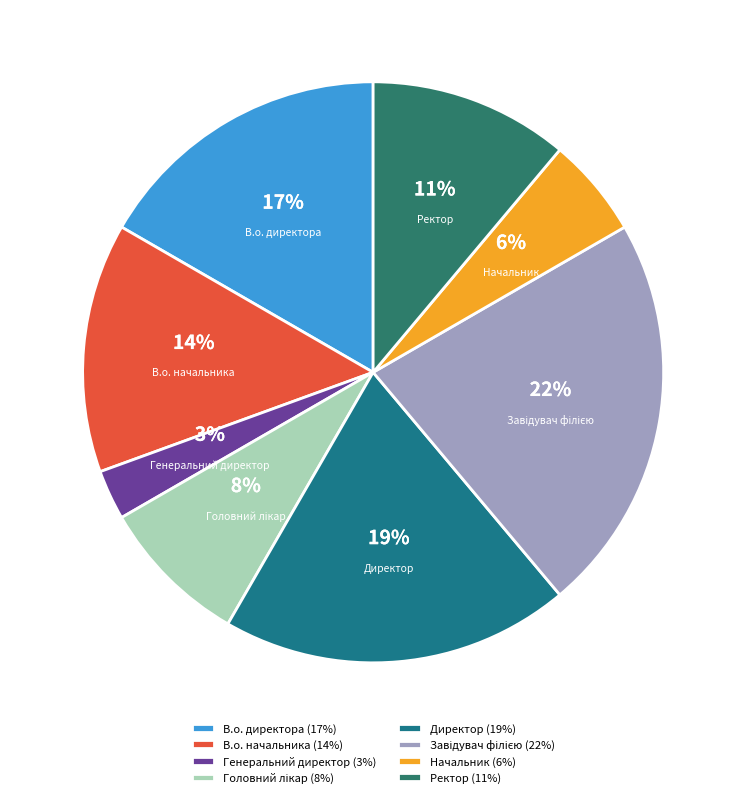

How many slices are in this pie chart?

8